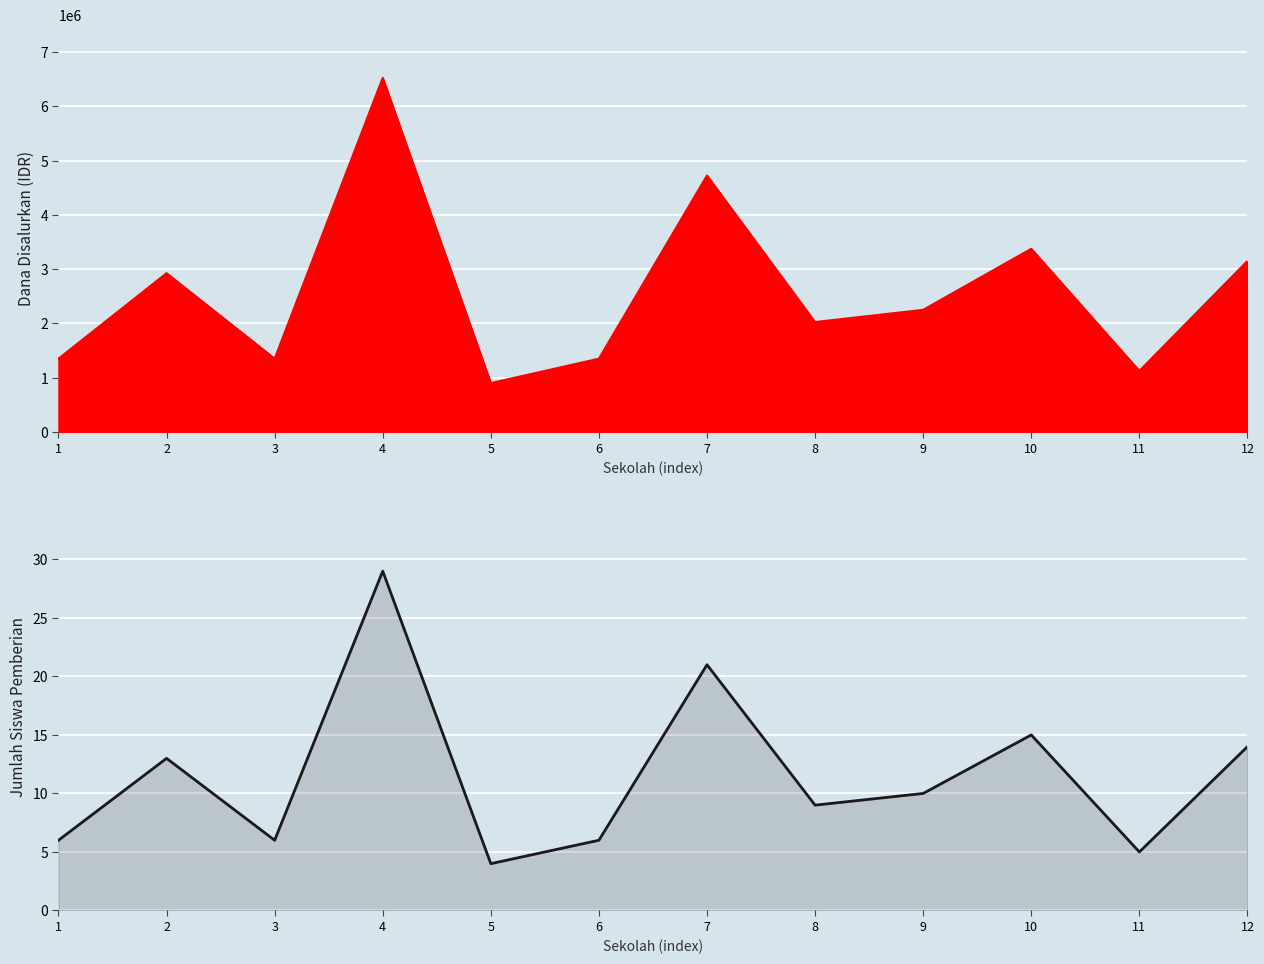

Which label corresponds to the smallest value in the chart?

5